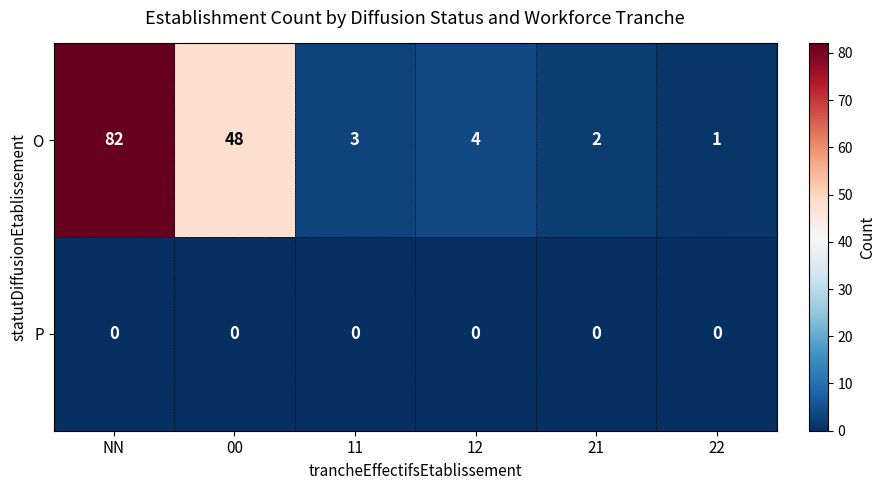

What is the spread (max minus min) of values at 21?

2